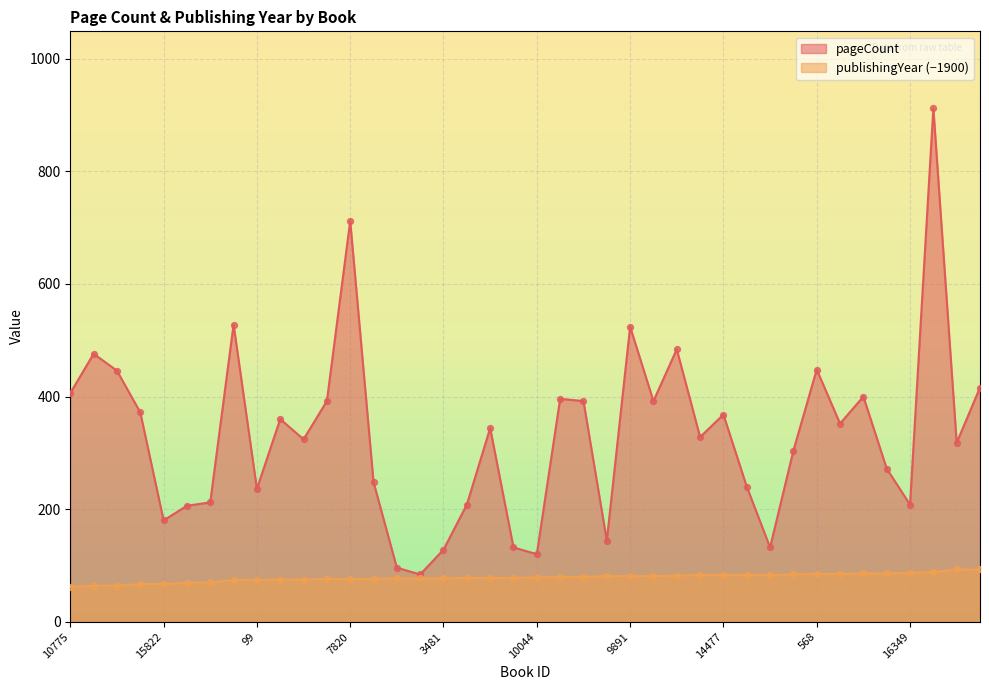

Which series has the largest total across all categories?

pageCount